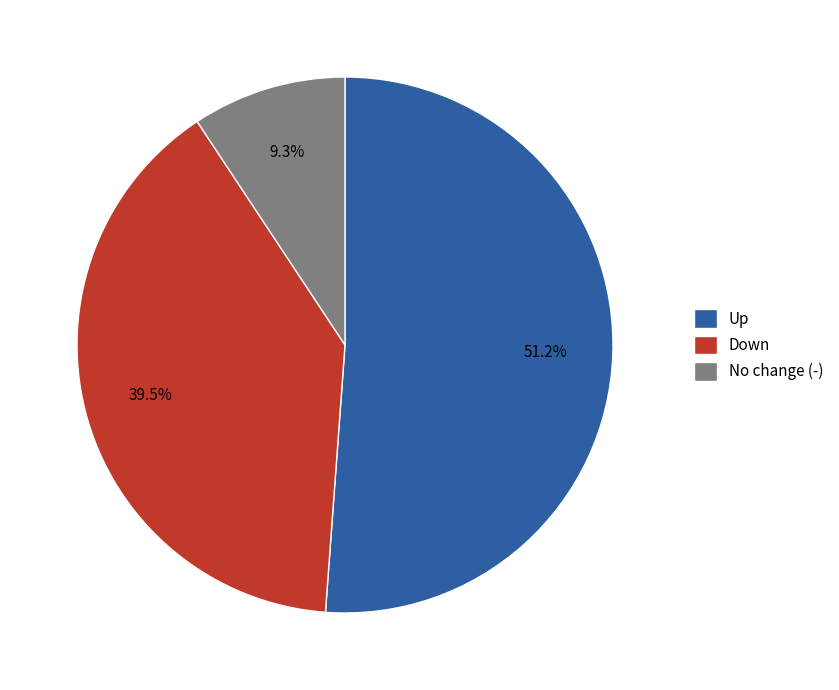

How many segments does this pie chart have?

3